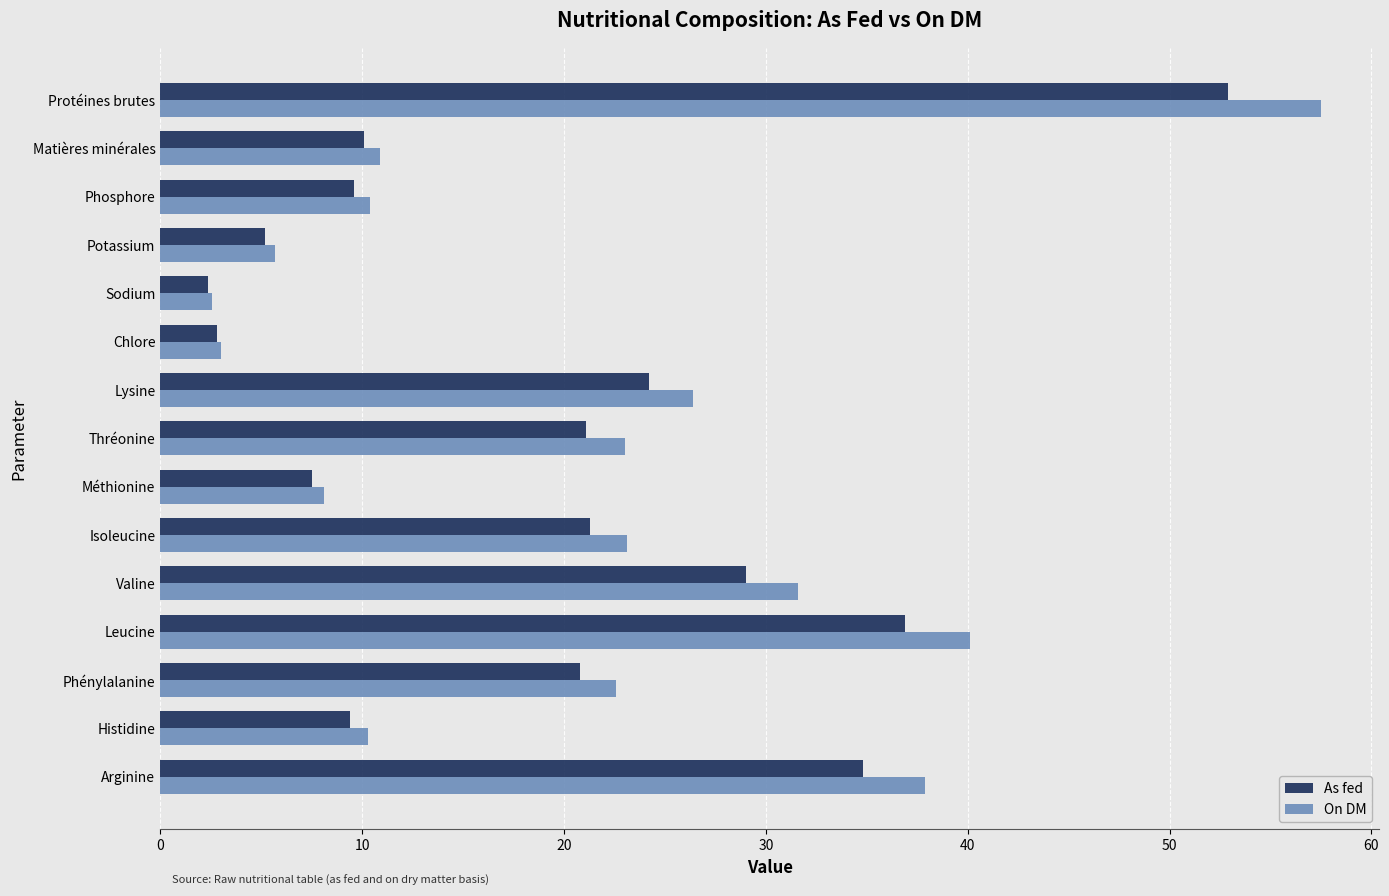

At which label does As fed reach its peak?

Protéines brutes